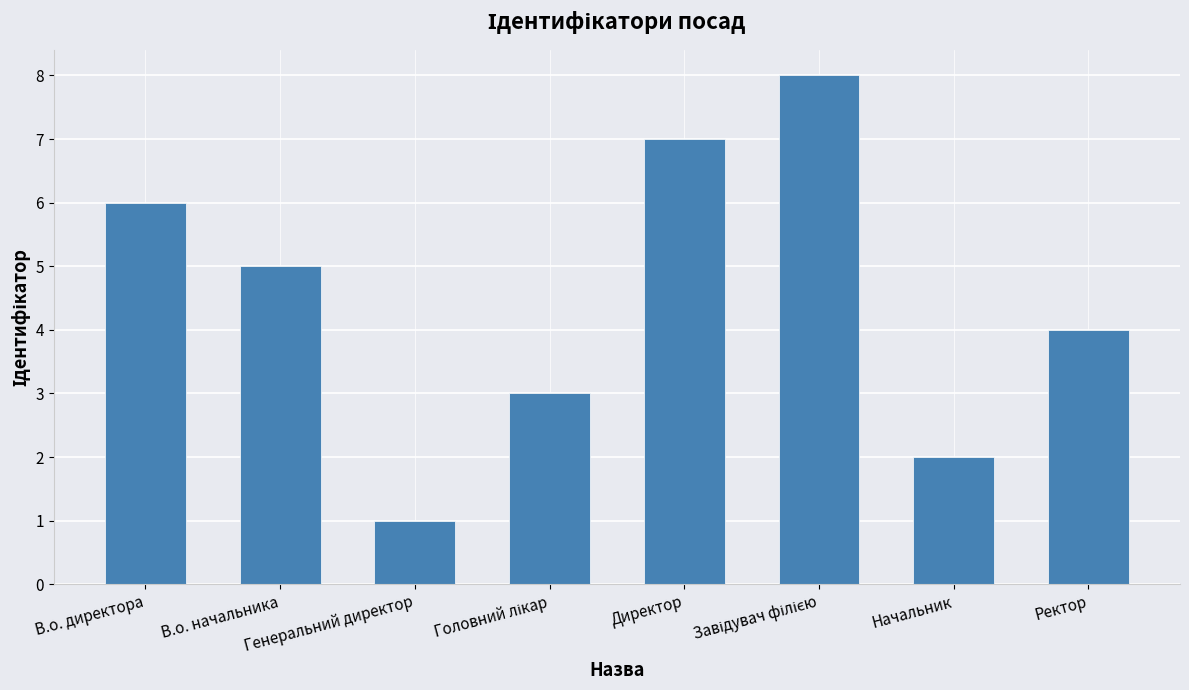

What is the greatest value displayed?

8